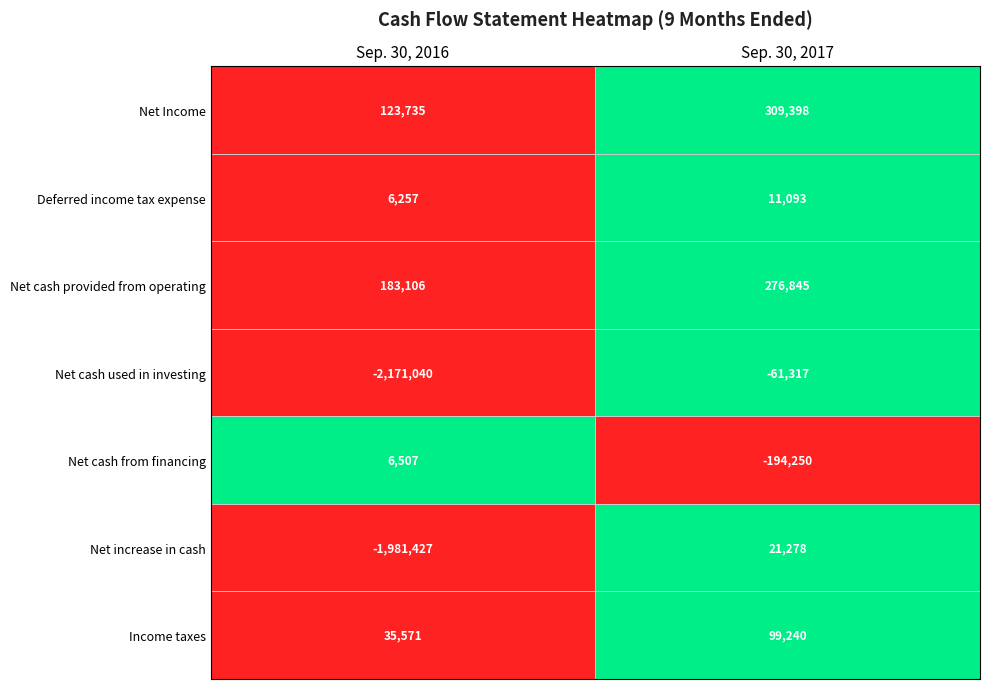

What is the maximum value shown in the chart?

309398